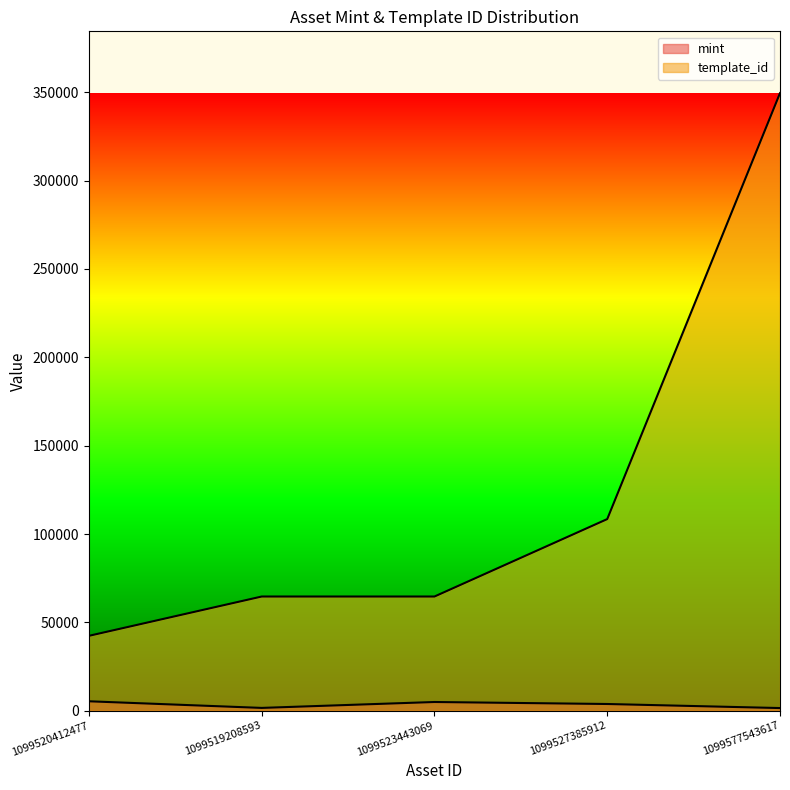

True or false: mint and template_id intersect in this chart.

False